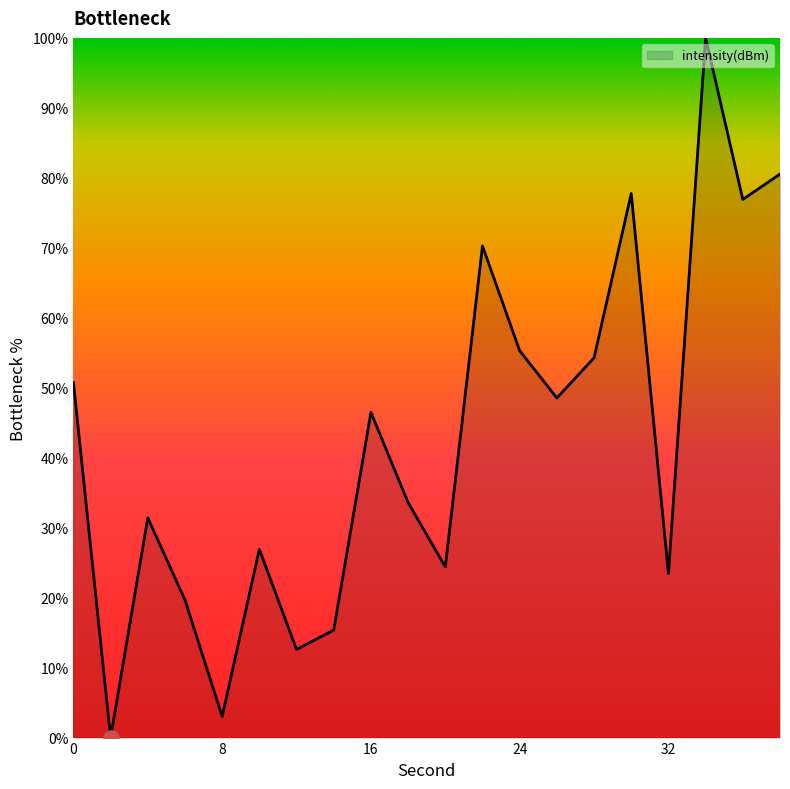

What is the difference between the maximum and minimum values?

100.0